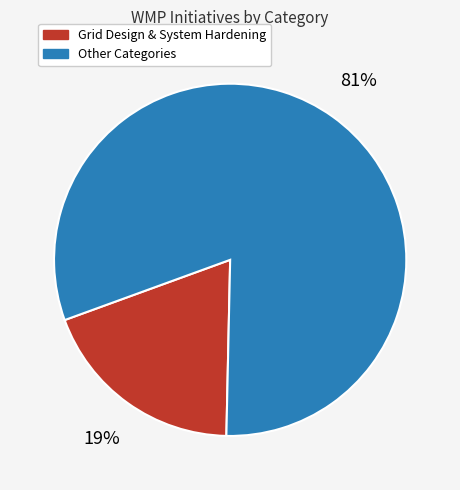

Does any single category account for the majority?

Yes